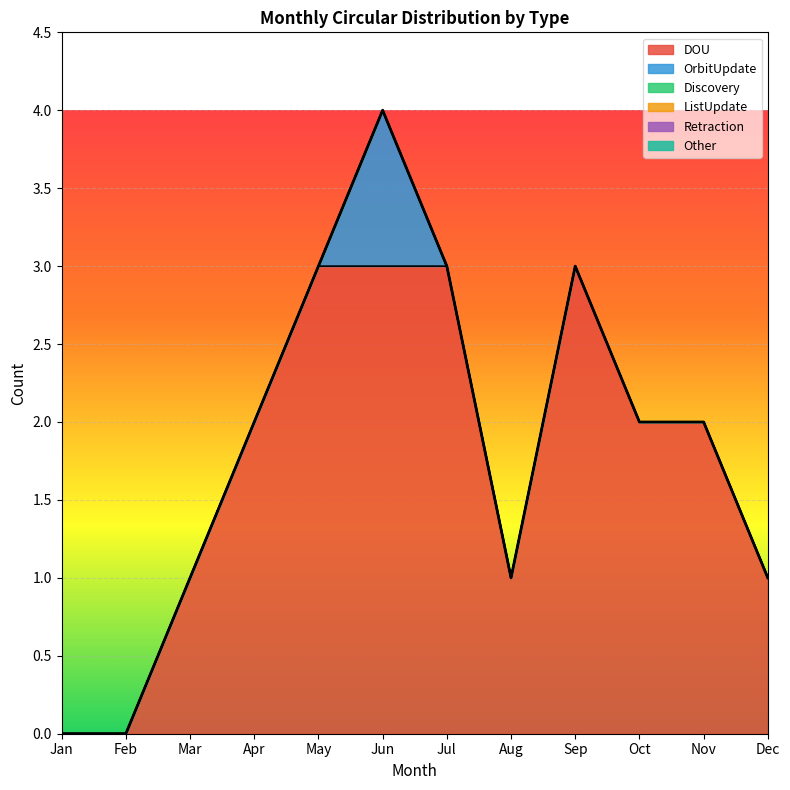

Which series changed the most between Jun and Nov?

DOU